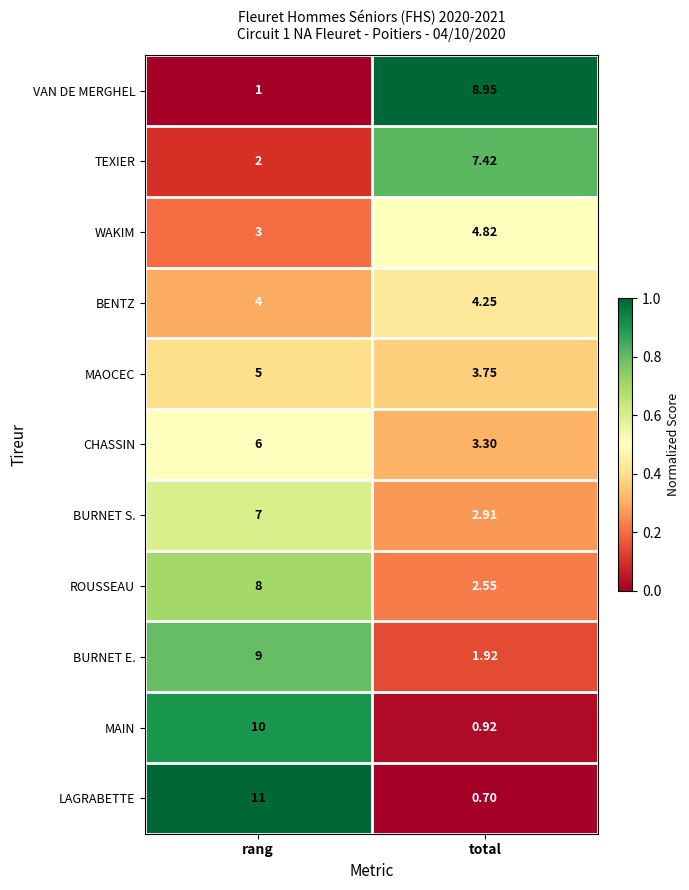

What is the spread (max minus min) of values at rang?

10.0